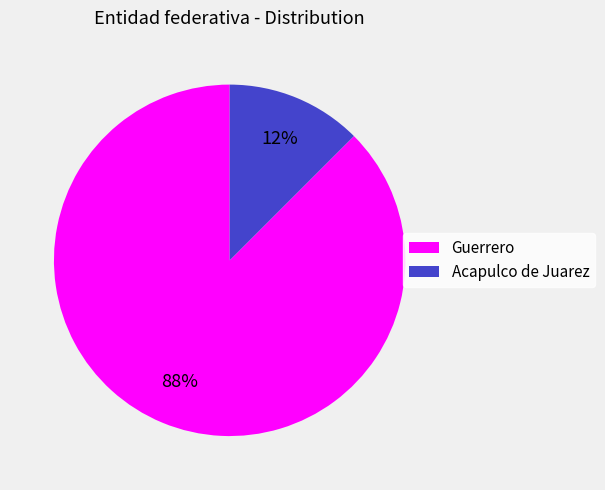

What is the majority slice?

Guerrero